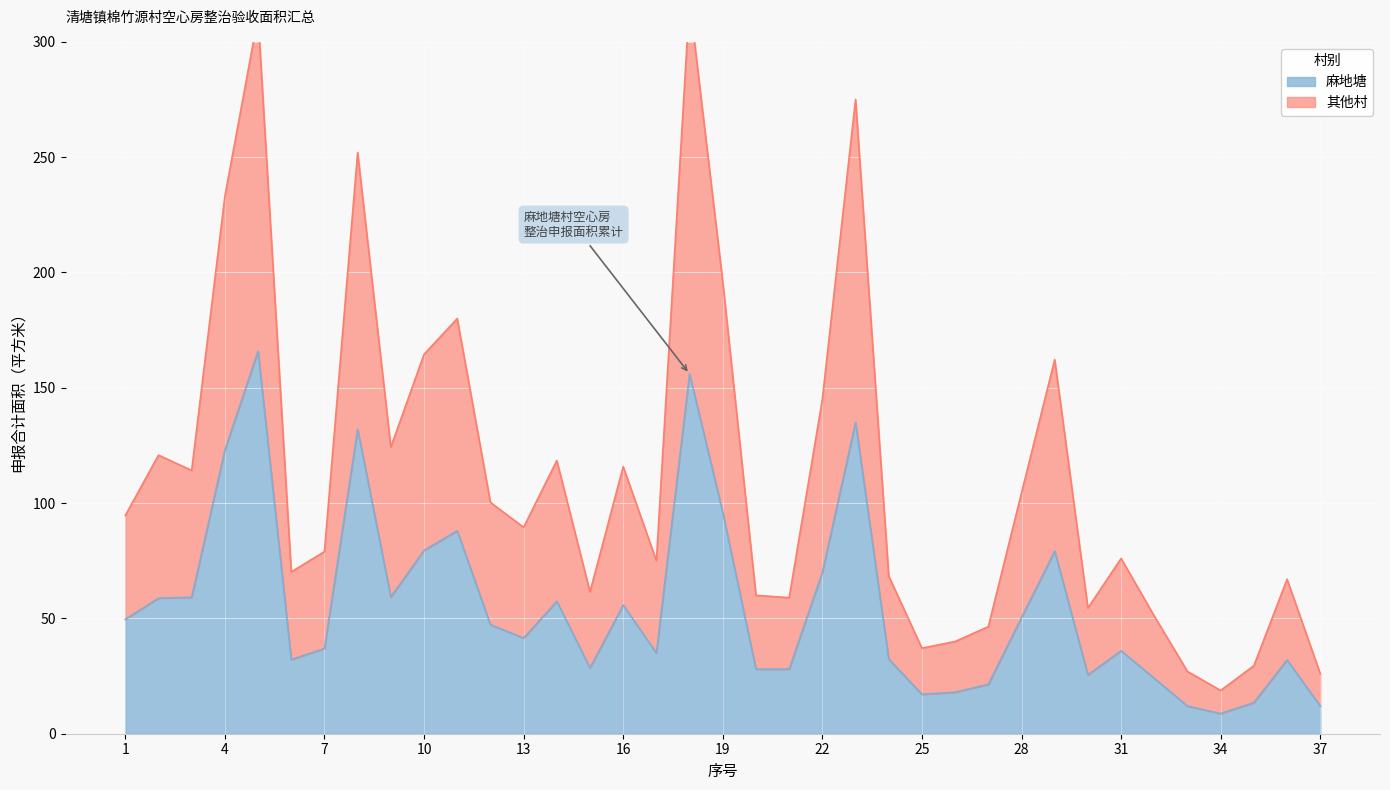

Between 20 and 18, which is larger?

18